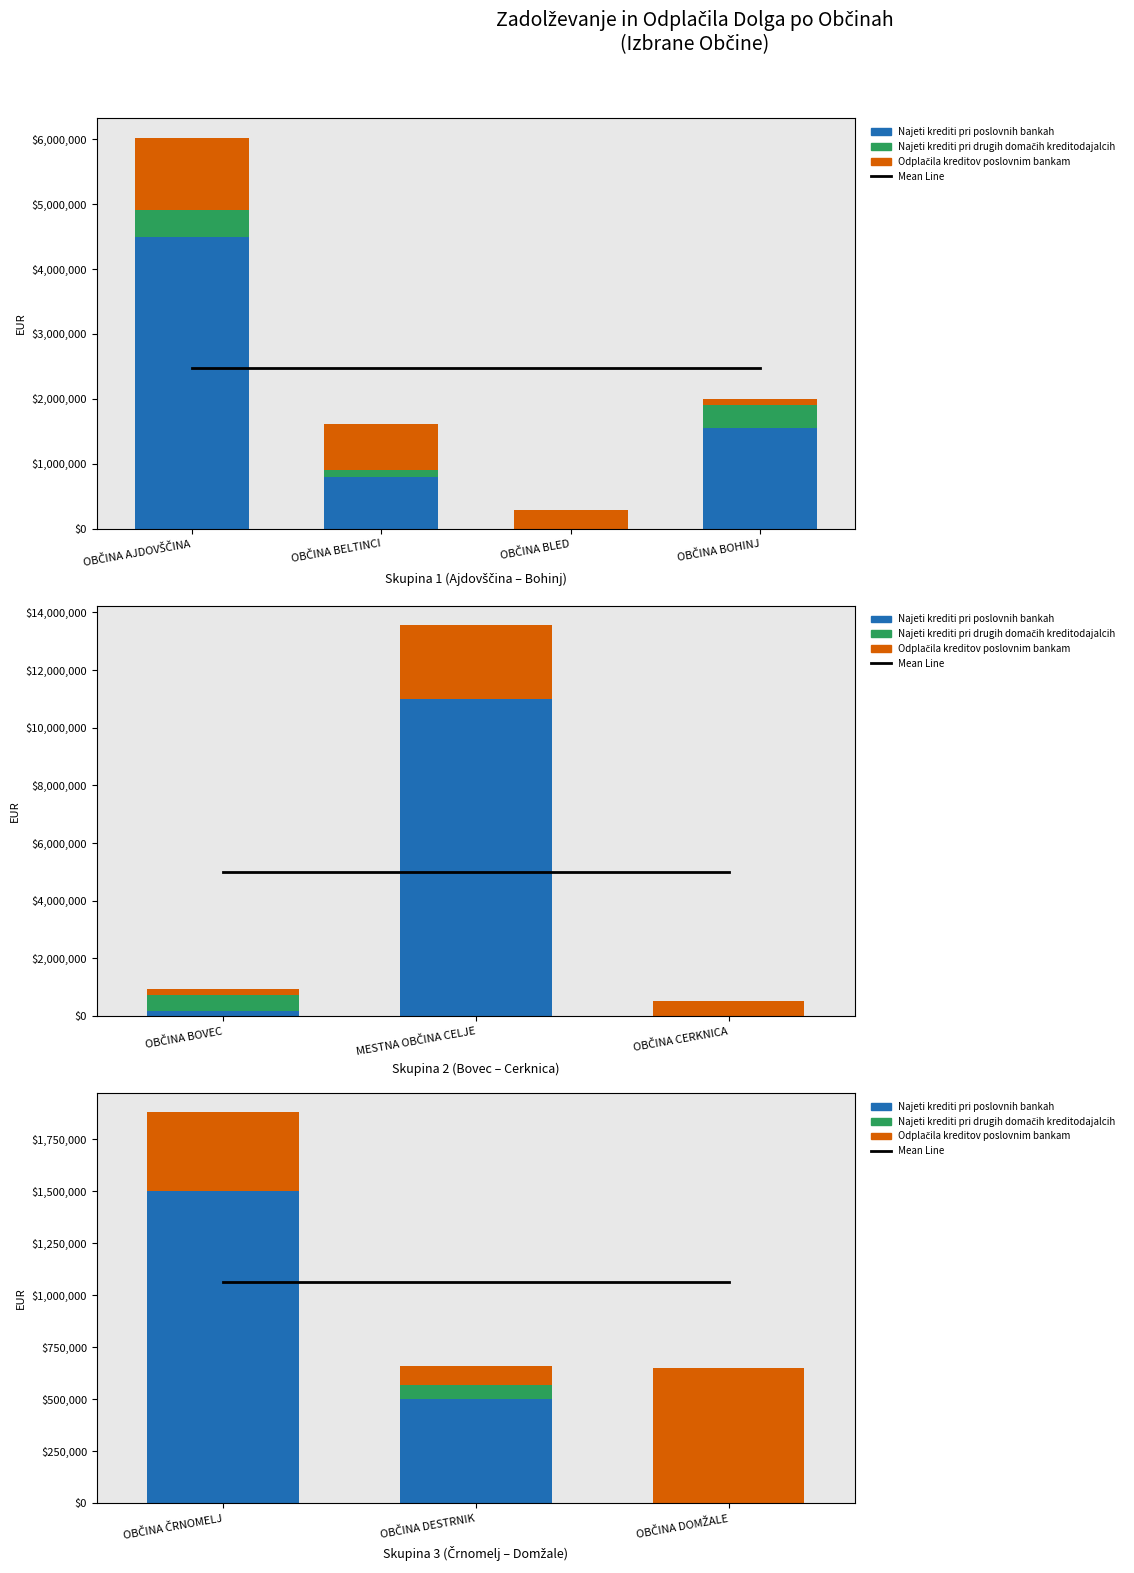

Does the chart contain stacked bars?

No